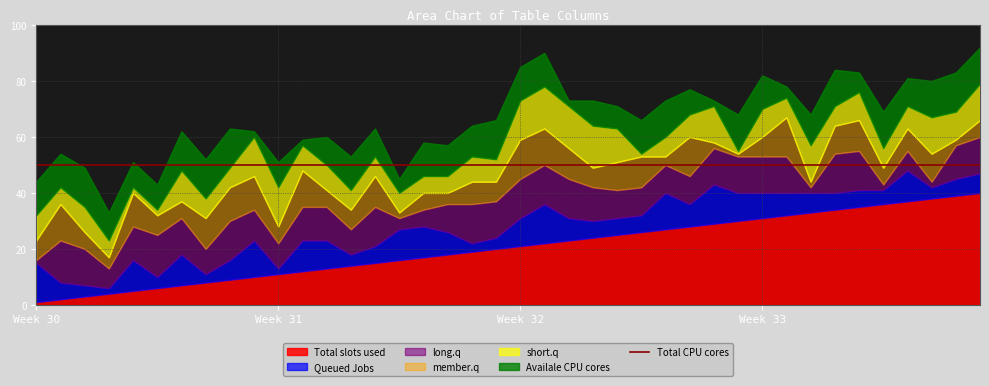

True or false: Total slots used has a value of 32 at Week 32.

False